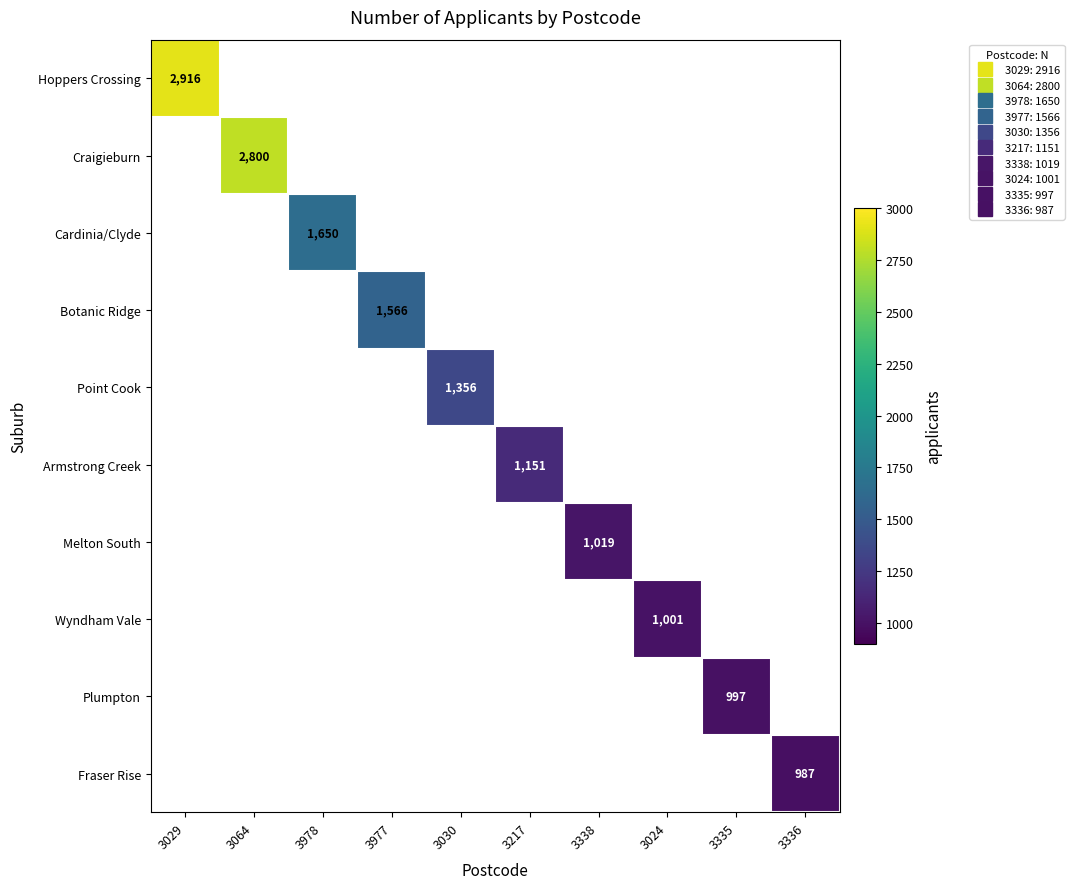

Rank the series at 3338 from highest to lowest value.

Hoppers Crossing, Craigieburn, Cardinia/Clyde, Botanic Ridge, Point Cook, Armstrong Creek, Melton South, Wyndham Vale, Plumpton, Fraser Rise